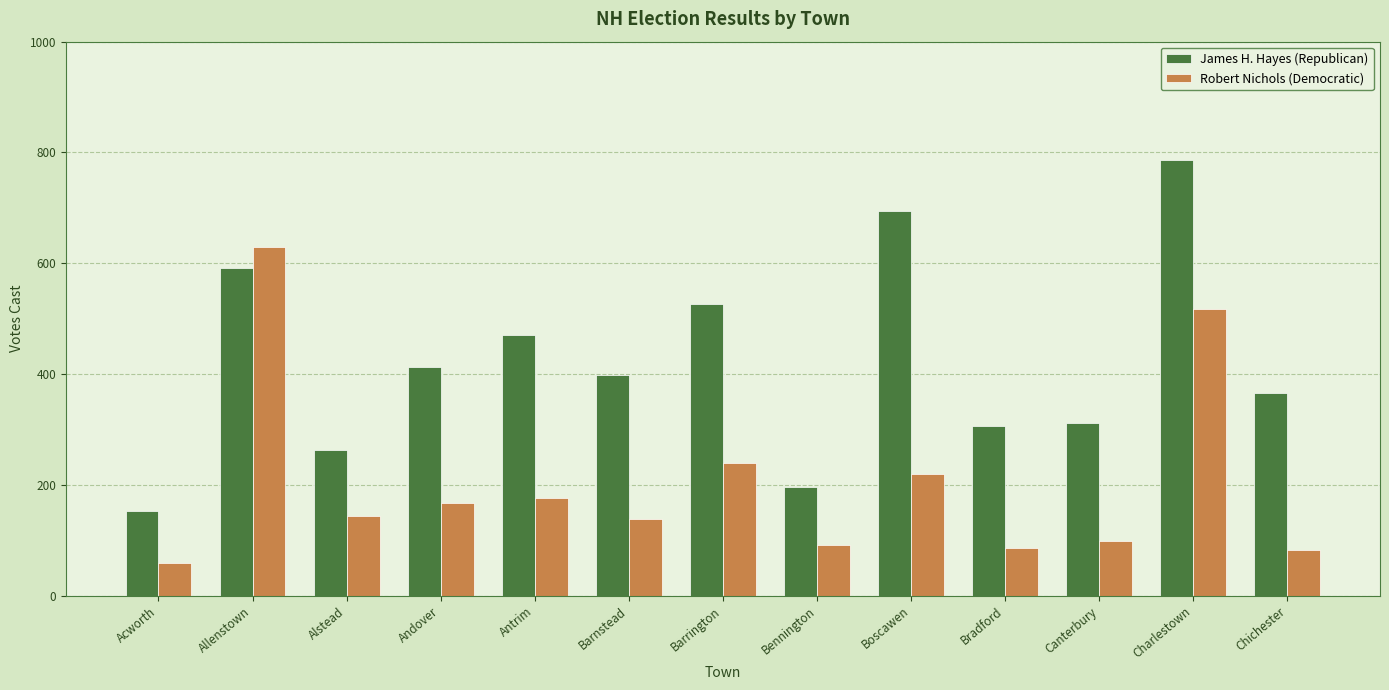

What is the label of the 2nd bar from the left?

Allenstown